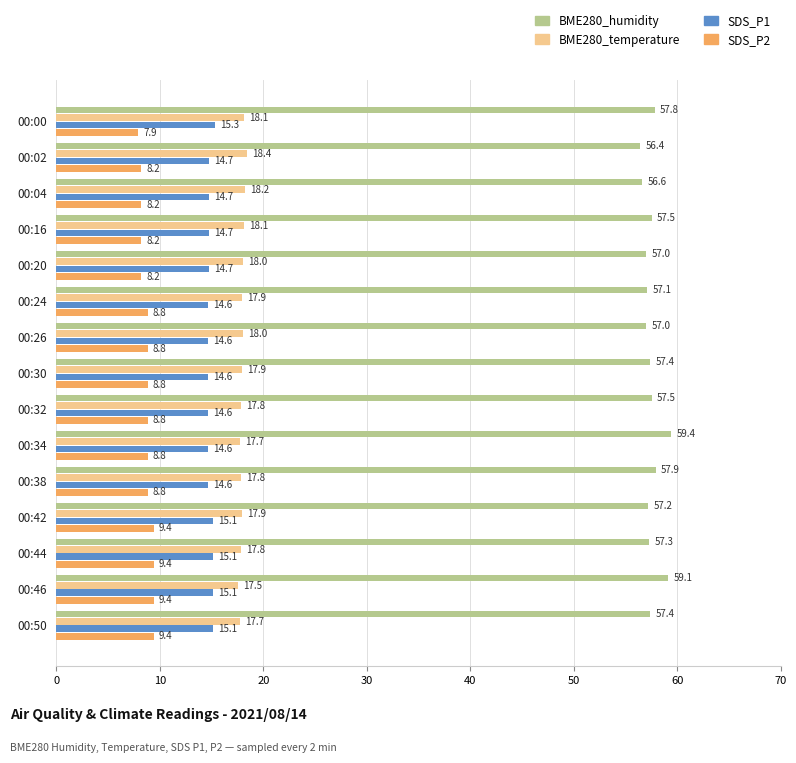

What is the average value of the SDS_P2 series?

8.7